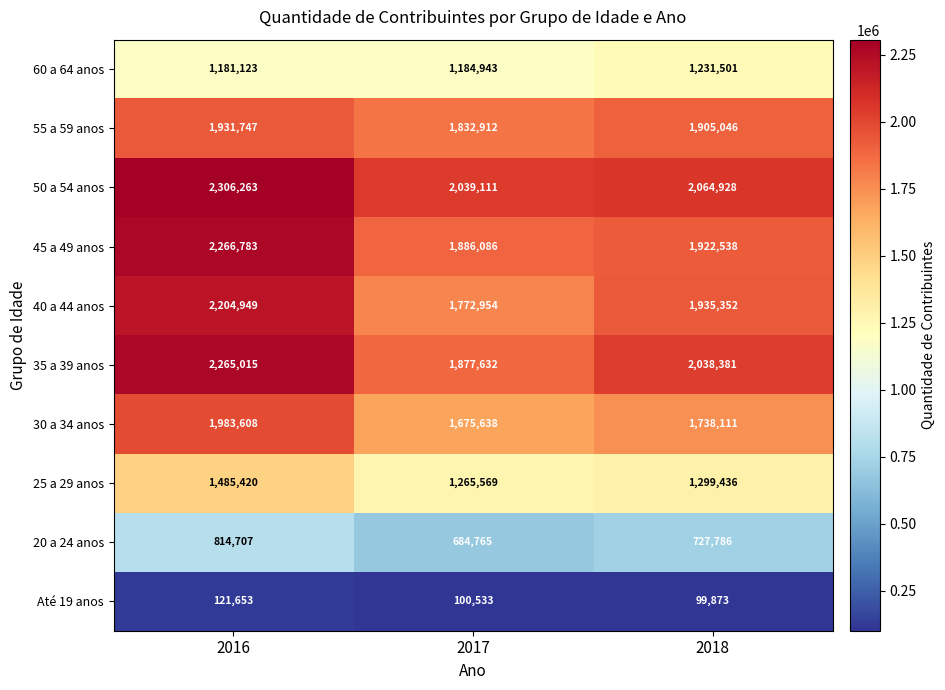

List the series in order of their peak value, lowest first.

Até 19 anos, 20 a 24 anos, 60 a 64 anos, 25 a 29 anos, 55 a 59 anos, 30 a 34 anos, 40 a 44 anos, 35 a 39 anos, 45 a 49 anos, 50 a 54 anos